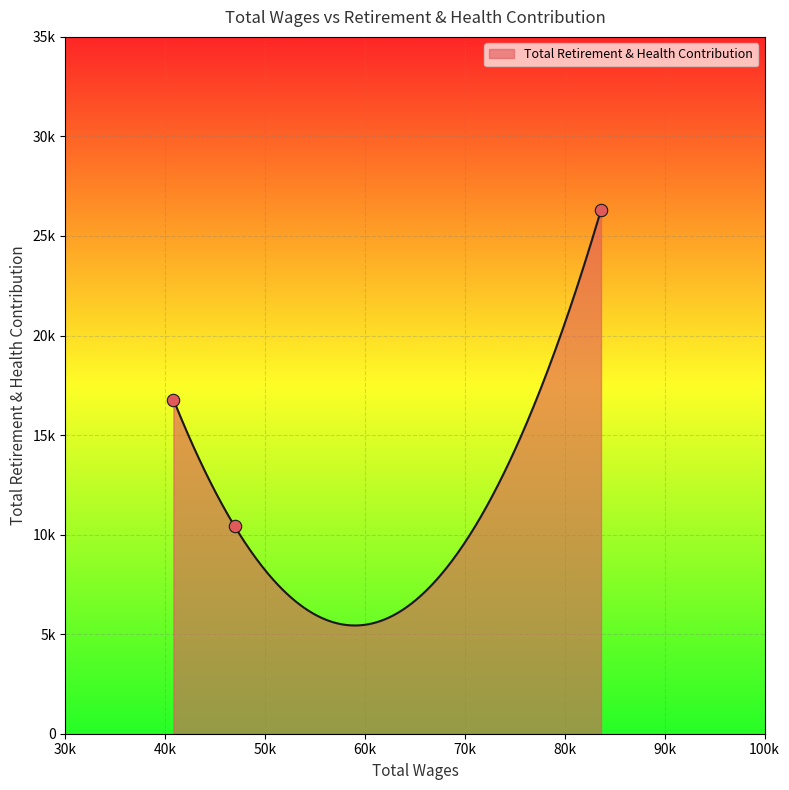

What is the change in value from 46938.0 to 40814.0?

+6361